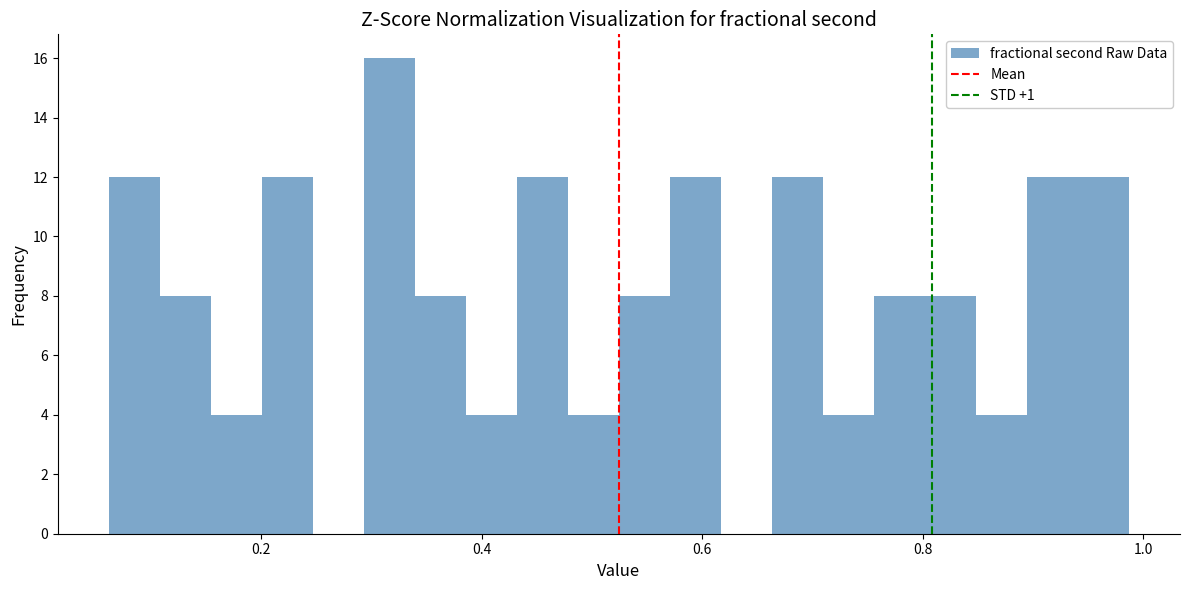

Read against the x-axis, roughly where is the centre of the tallest bar?

0.32